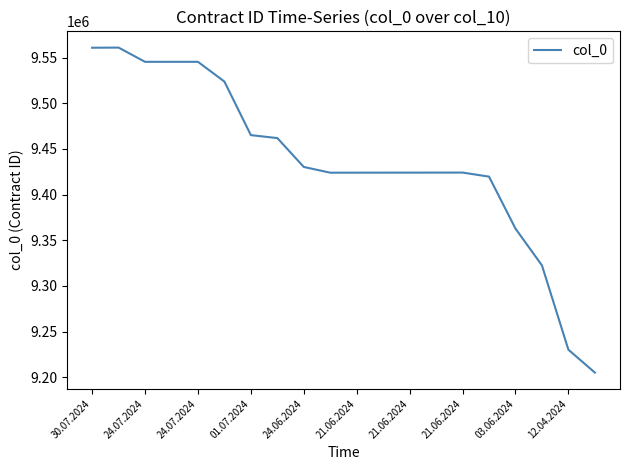

What is the minimum value shown in the chart?

9205126